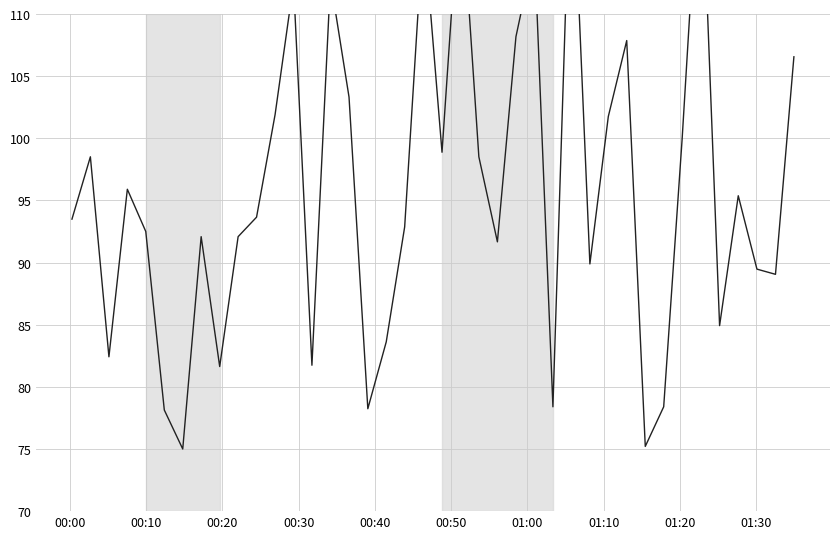

How many points are higher than both their immediate neighbors (excluding endpoints)?

12